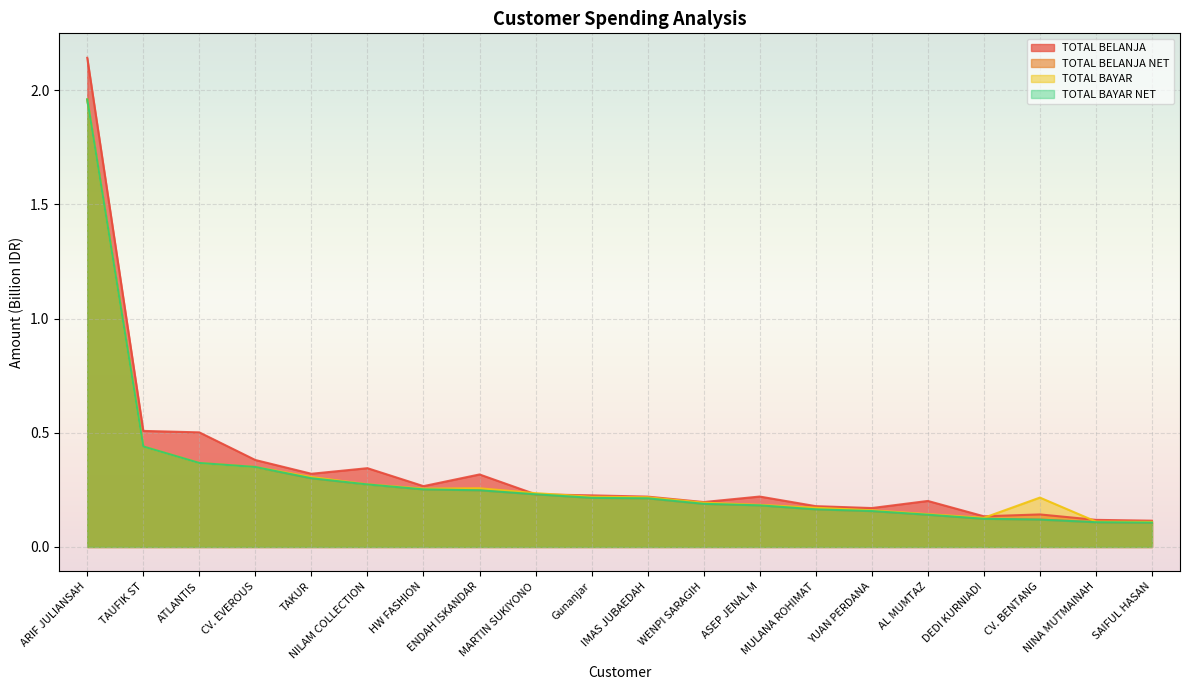

How many lines are shown in the chart?

4